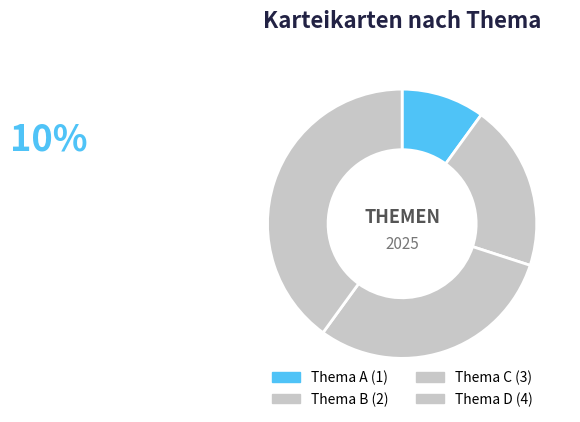

Combined, what portion of the pie is Thema B and Thema A?

30.0%